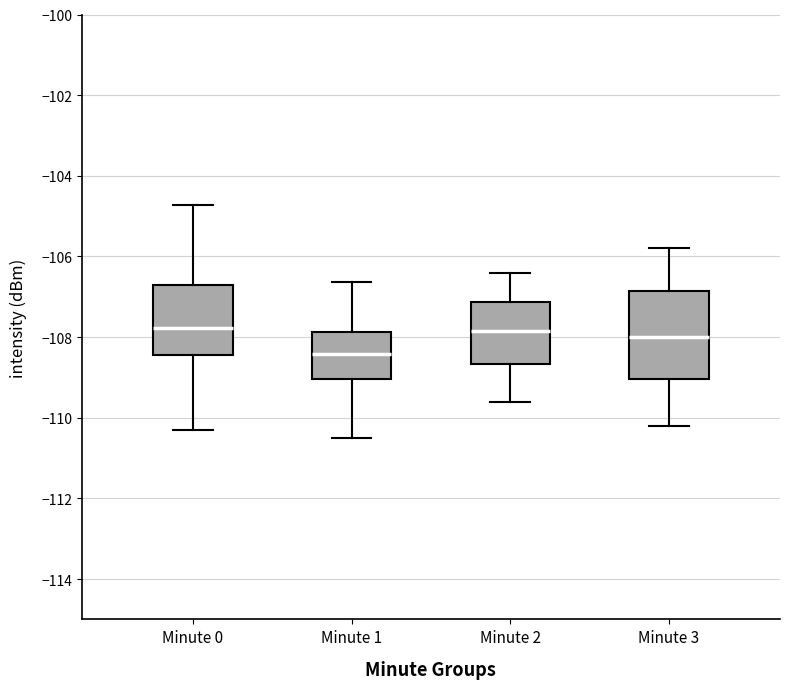

Reading left to right, read every box against the y-axis: the position of its median line, the range the box covers, and the ends of its whiskers. The values are not printed on the chart, so give them approximately, as read against the axis.

Minute 0: median -107.8, box -108.4 to -106.8, whiskers -110.4 to -104.8
Minute 1: median -108.4, box -109.0 to -107.8, whiskers -110.4 to -106.6
Minute 2: median -107.8, box -108.6 to -107.2, whiskers -109.6 to -106.4
Minute 3: median -108.0, box -109.0 to -106.8, whiskers -110.2 to -105.8